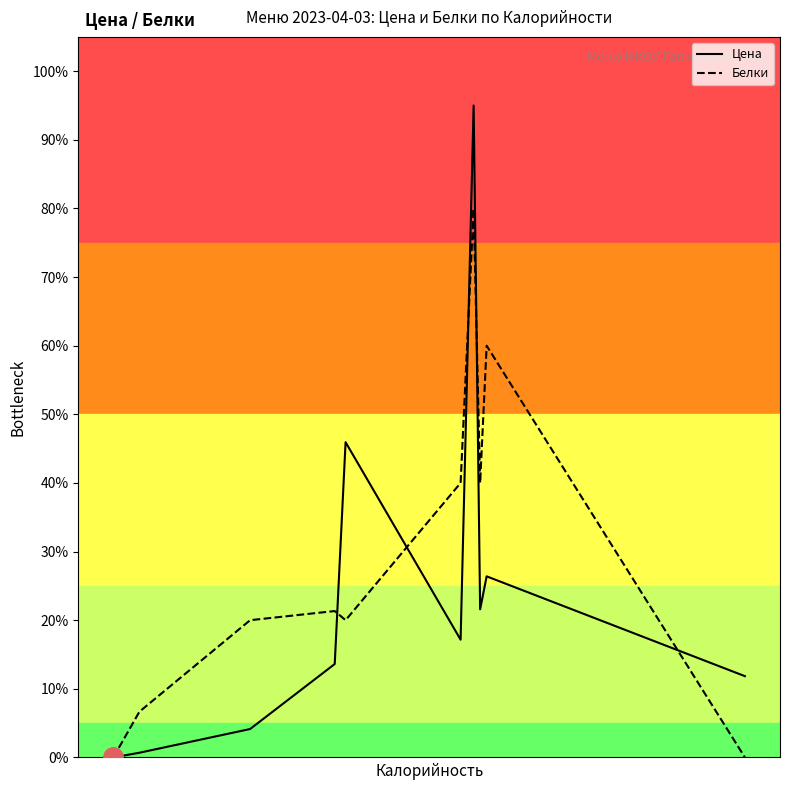

Which series has the largest total across all categories?

Белки